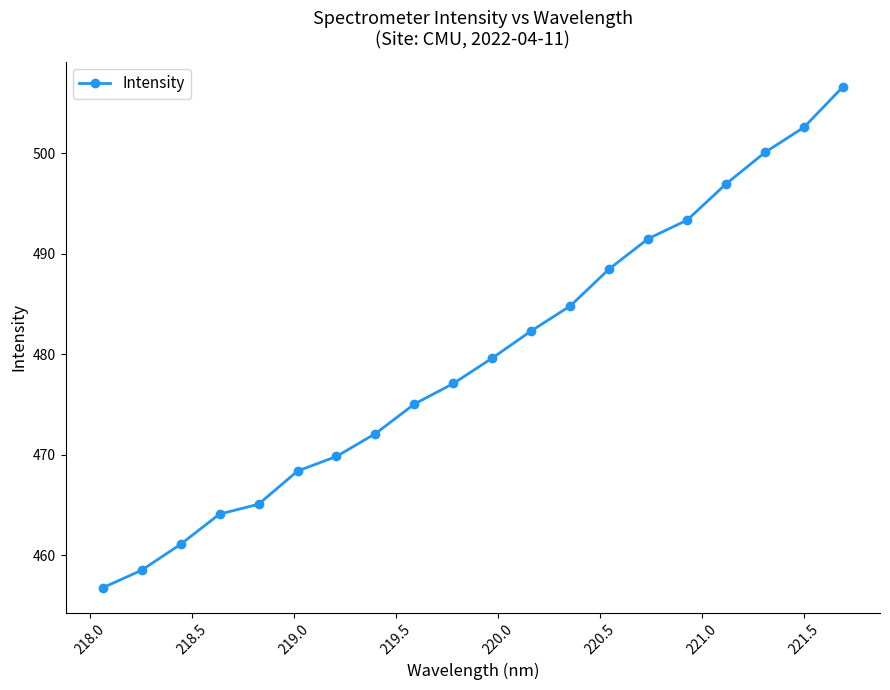

How many series are shown in this chart?

1